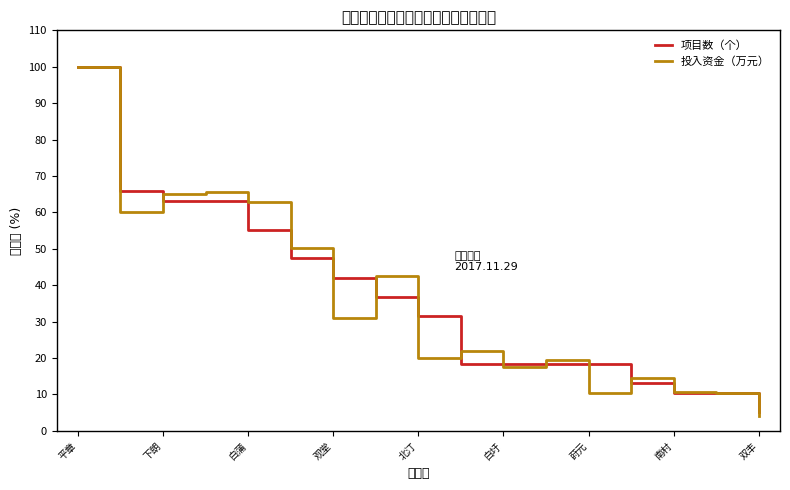

What is the total value across all series at 北汀?

51.7